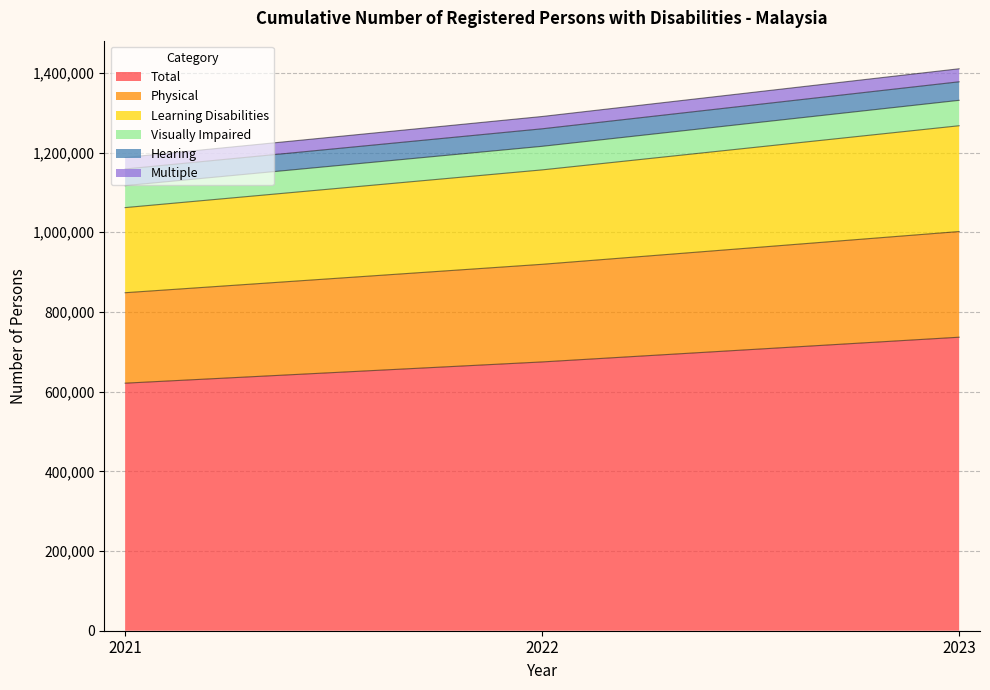

At which category is the sum across all series the highest?

2023